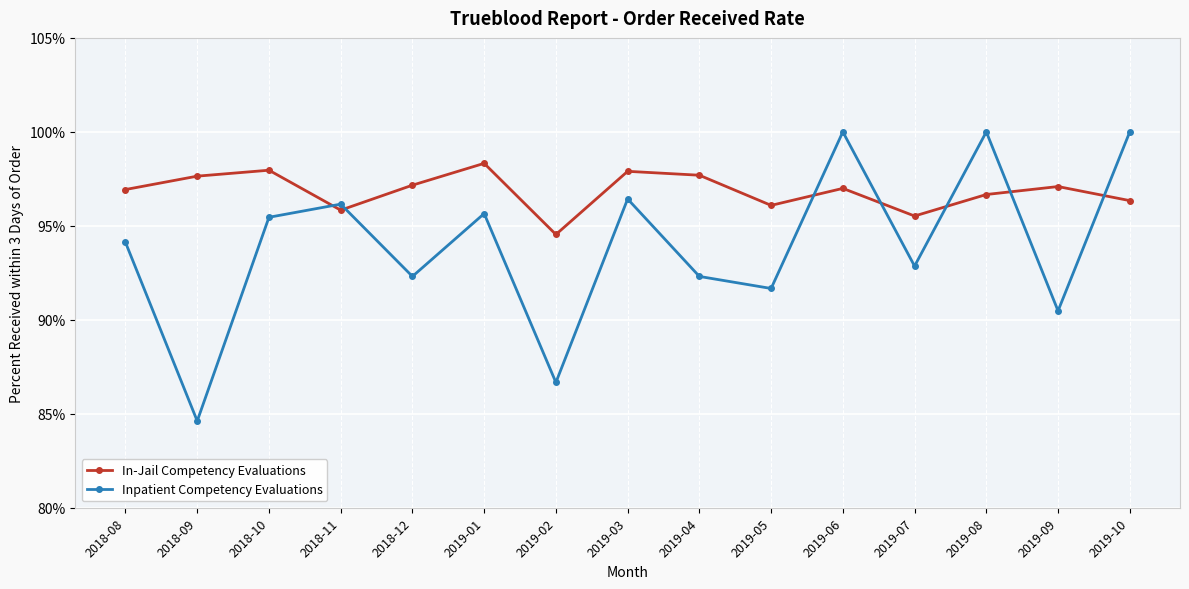

What is the maximum value for Inpatient Competency Evaluations?

1.0